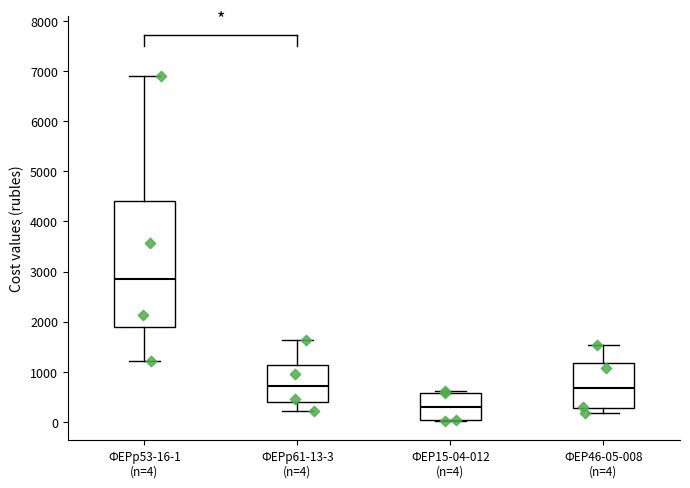

Which box has the lowest median line?

ФЕР15-04-012 (n=4)